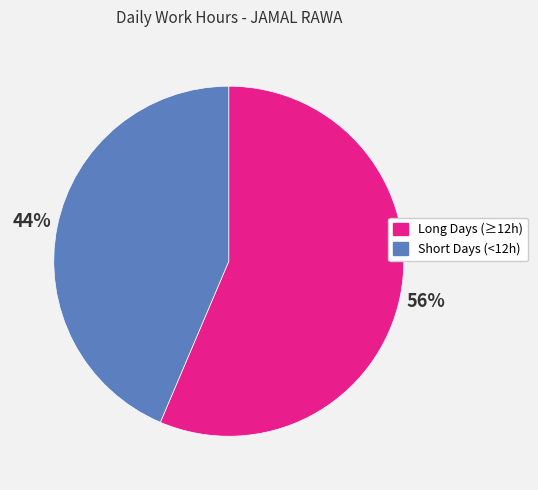

Is there any slice that represents more than half of the pie?

Yes